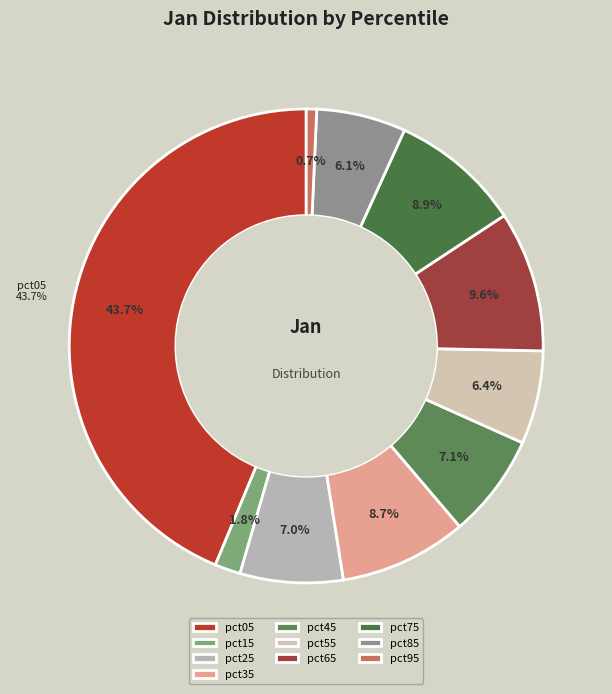

Which slice is the smallest?

pct95